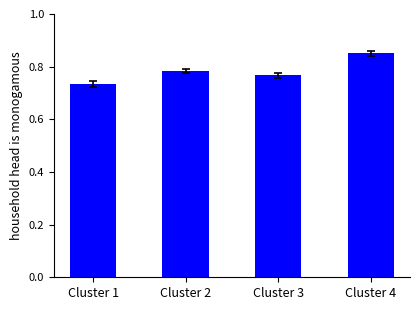

Which label corresponds to the smallest value in the chart?

Cluster 1